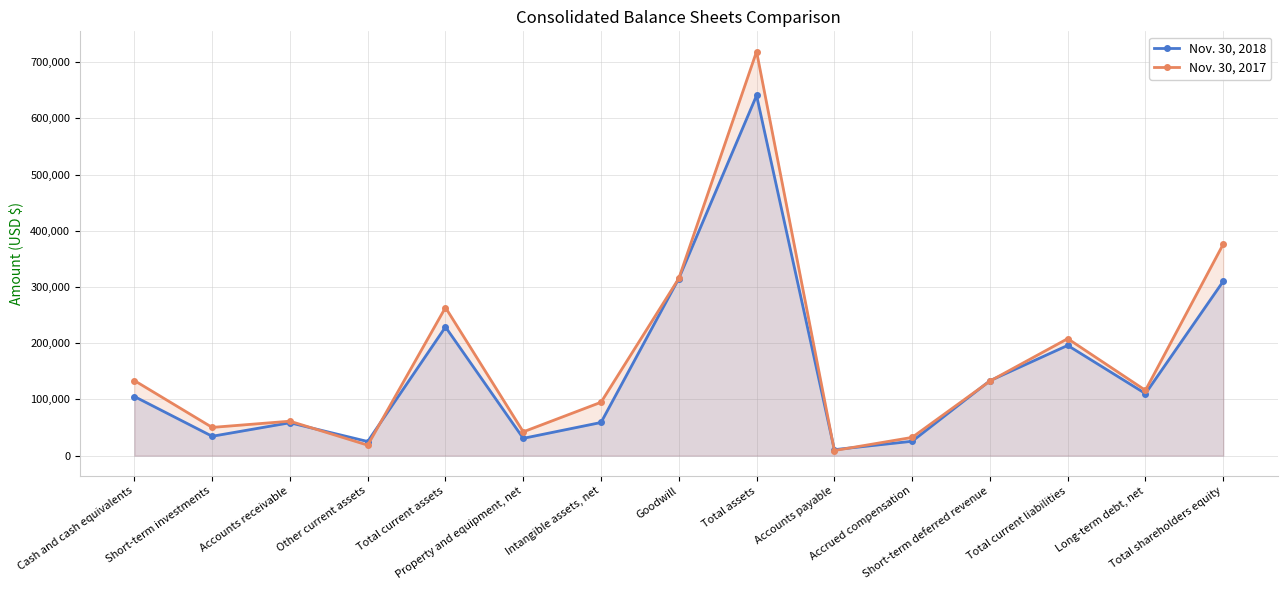

At which label does Nov. 30, 2017 reach its minimum?

Accounts payable